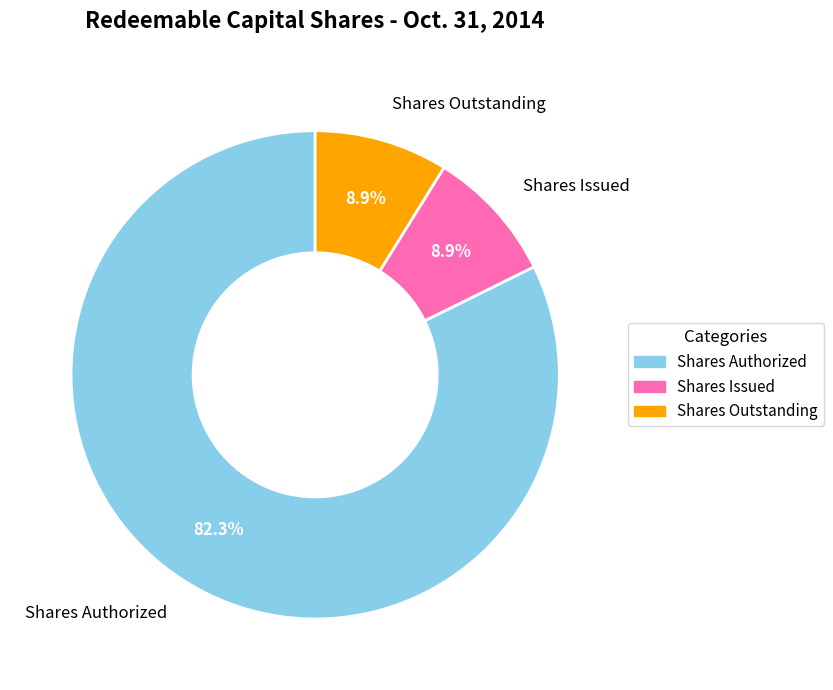

Is there any slice that represents more than half of the pie?

Yes